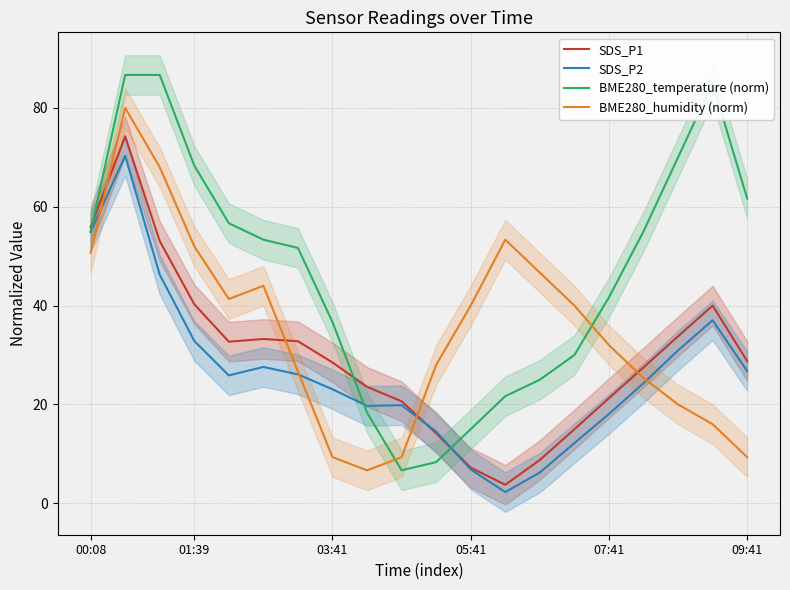

Is it true that BME280_temperature (norm) equals 41.7 at 07:41?

True